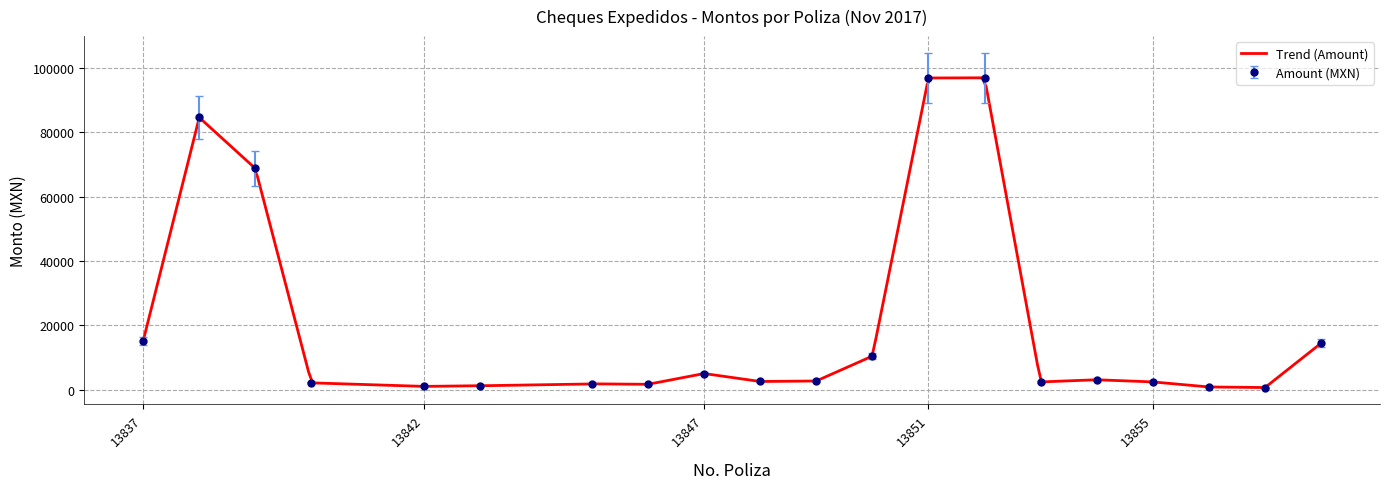

What is the change in value from 17 to 22?

+12039.0